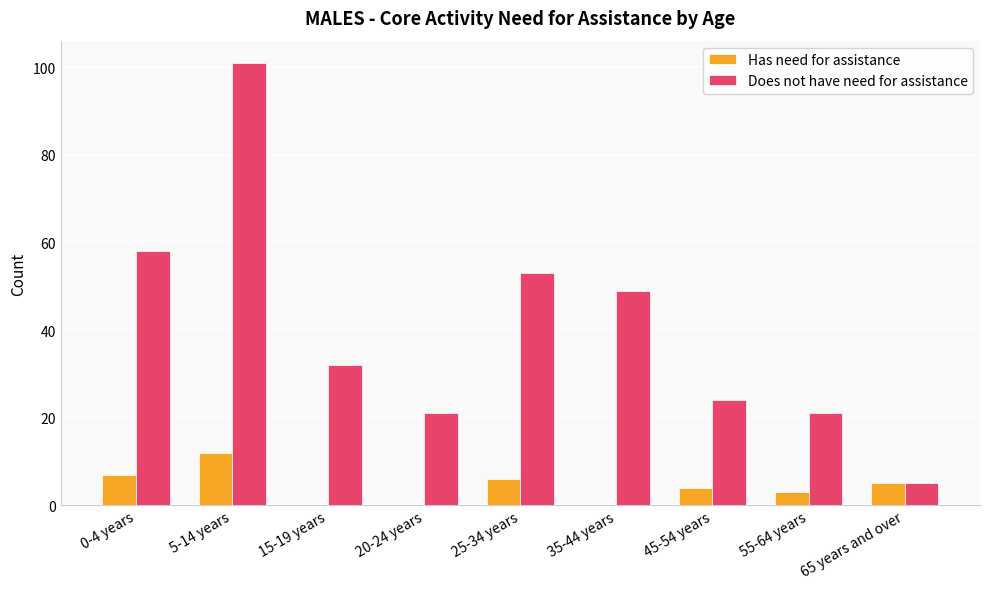

Which category has the highest value in the Does not have need for assistance series?

5-14 years